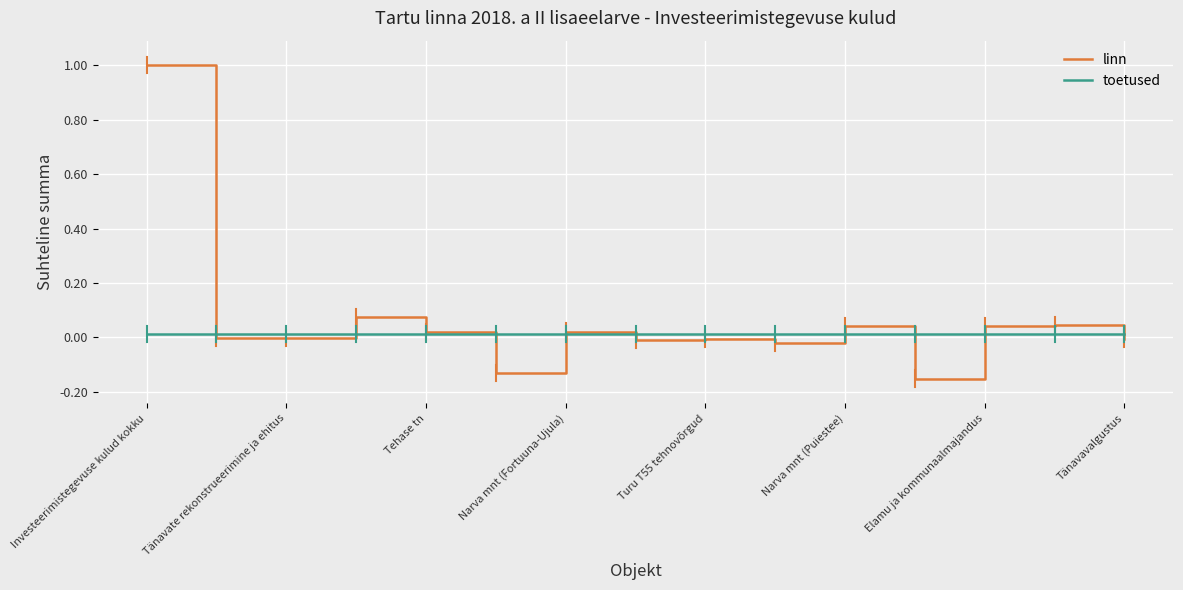

Which series has the largest range (max minus min)?

linn